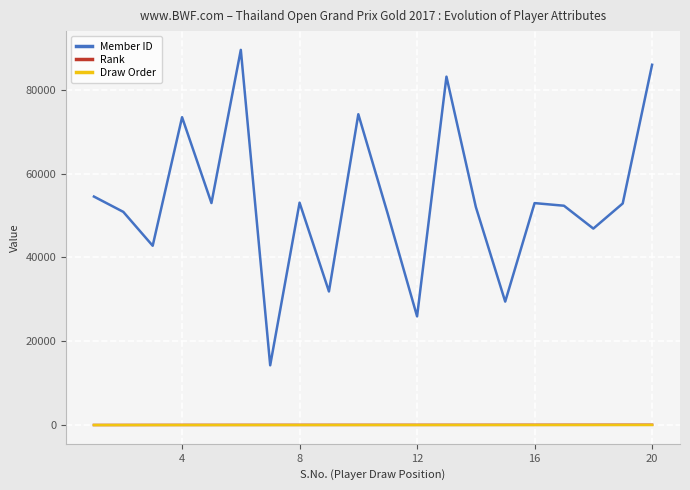

Which series has the largest total across all categories?

Member ID